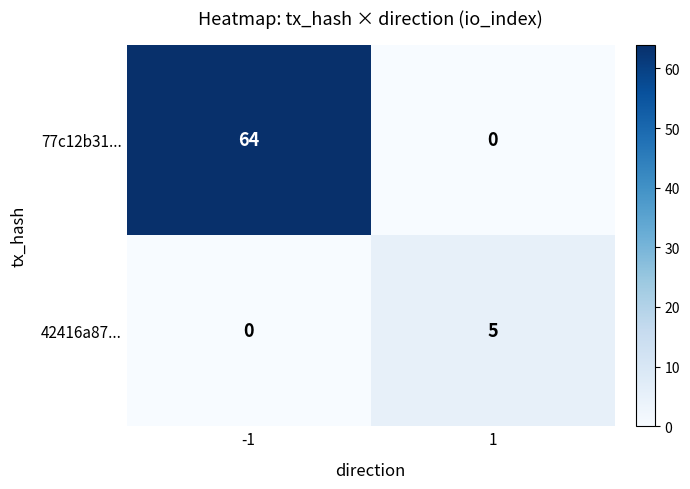

At how many categories does at least one series exceed 22?

1